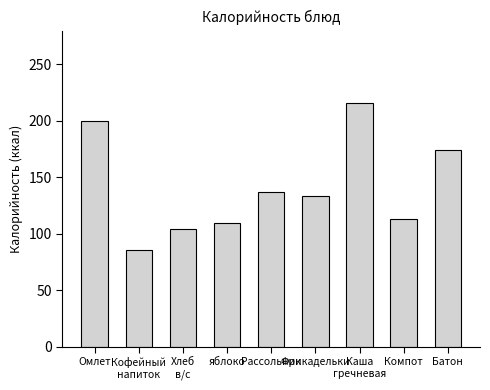

What is the difference between the maximum and minimum values?

130